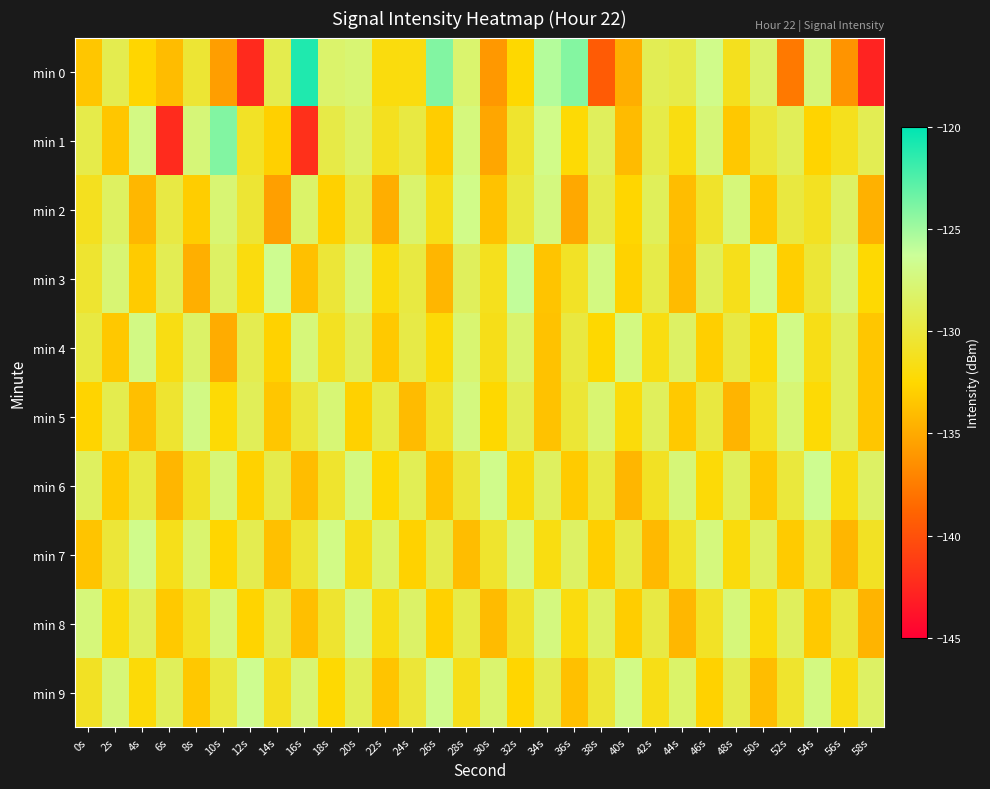

Which series has the largest range (max minus min)?

min 0